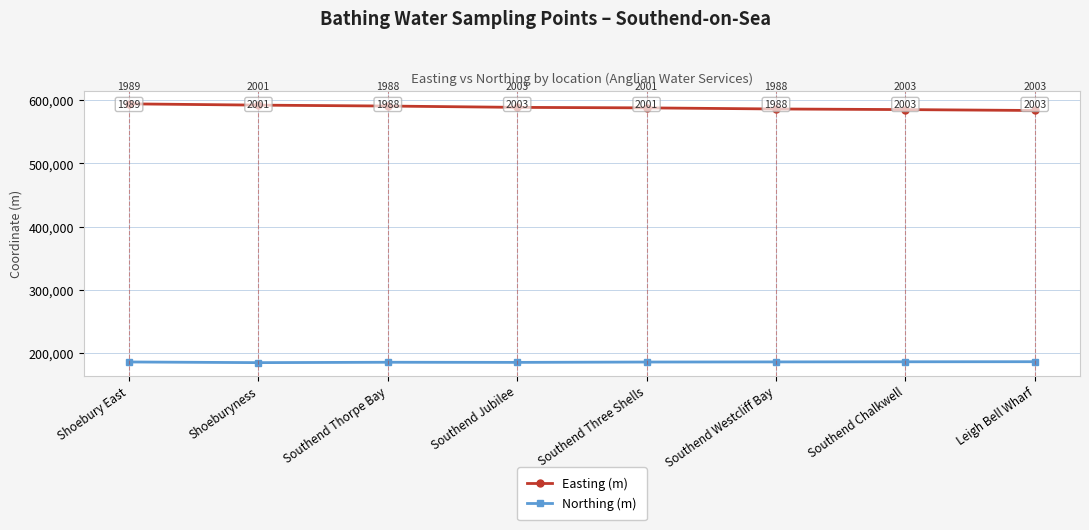

The value of Easting (m) at Southend Westcliff Bay is 379803. True or false?

False